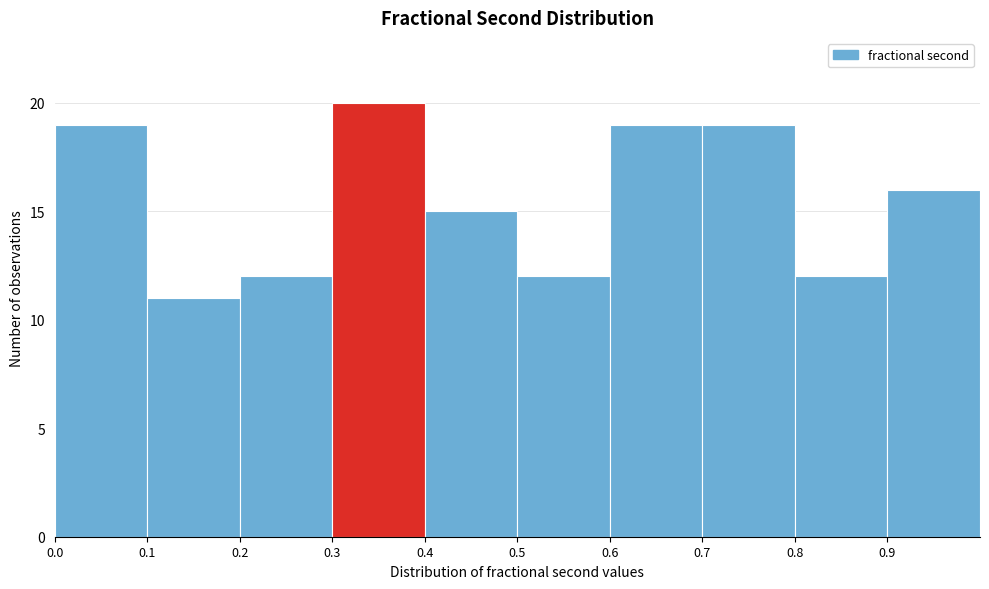

Reading left to right, transcribe this chart: for each bar, give the range it covers on the x-axis and its height. The values are not printed on the chart, so give them approximately, as read against the axis.

0.0 to 0.1: 19
0.1 to 0.2: 11
0.2 to 0.3: 12
0.3 to 0.4: 20
0.4 to 0.5: 15
0.5 to 0.6: 12
0.6 to 0.7: 19
0.7 to 0.8: 19
0.8 to 0.9: 12
0.9 to 1.0: 16